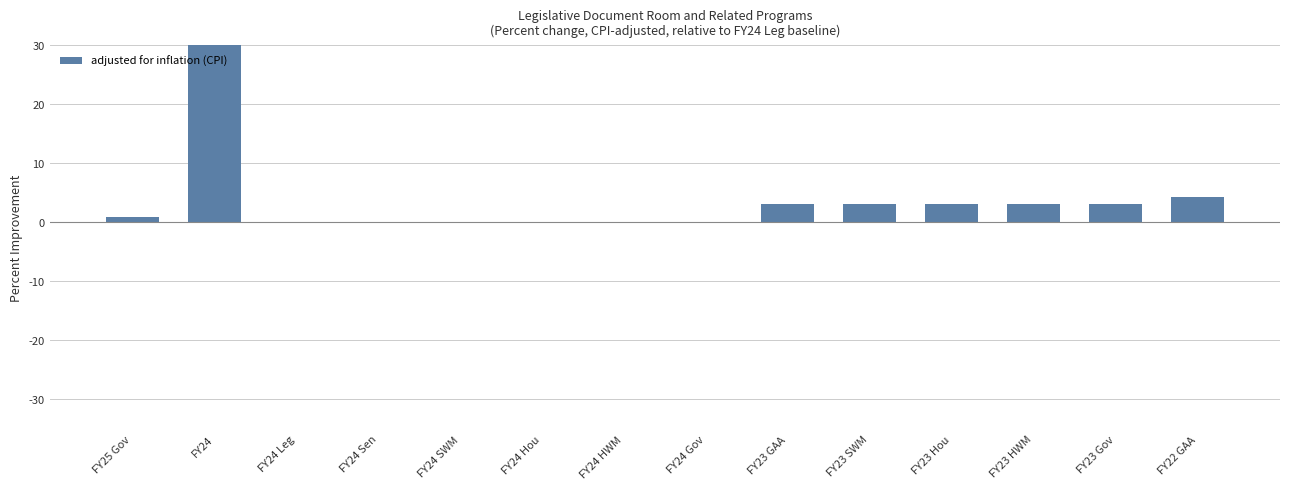

Is it true that the value at FY22 GAA is 7.5?

False